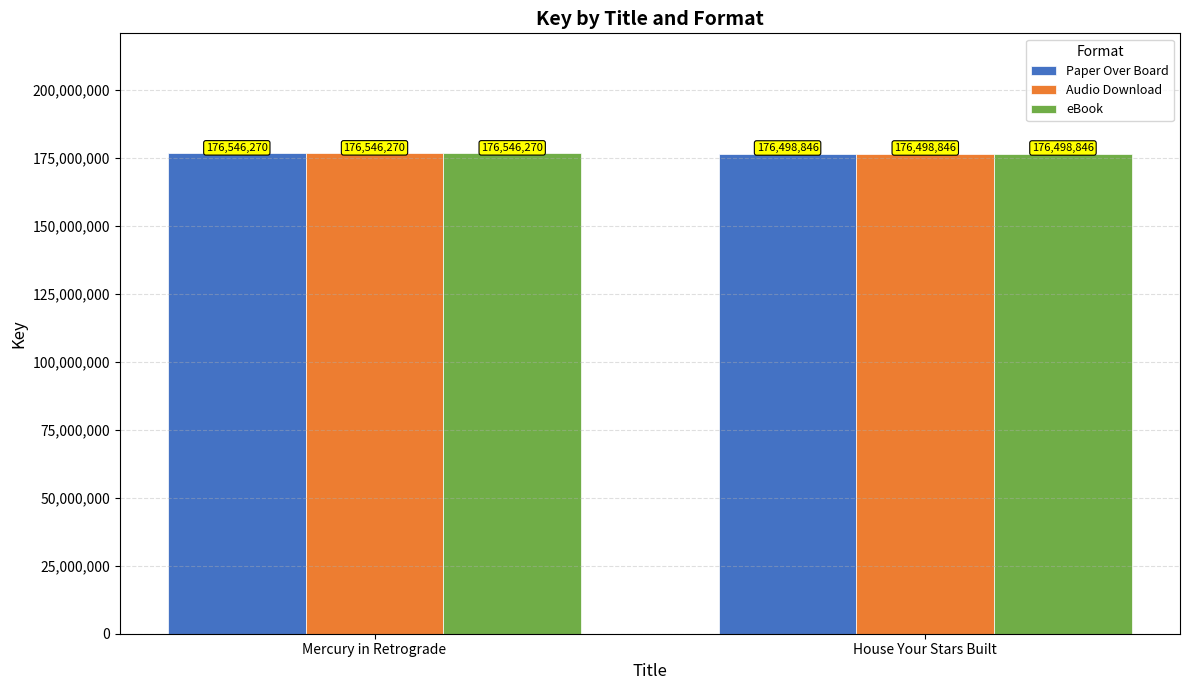

What is the label of the 1st bar from the right?

House Your Stars Built